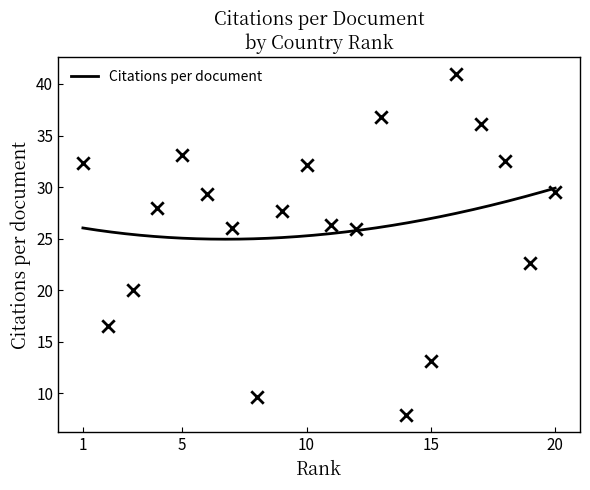

What is the ratio of the value at 1 to the value at 15?

2.5